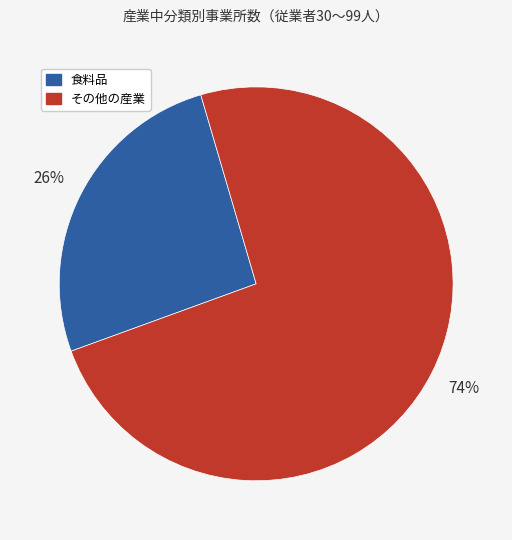

Is there any slice that represents more than half of the pie?

Yes